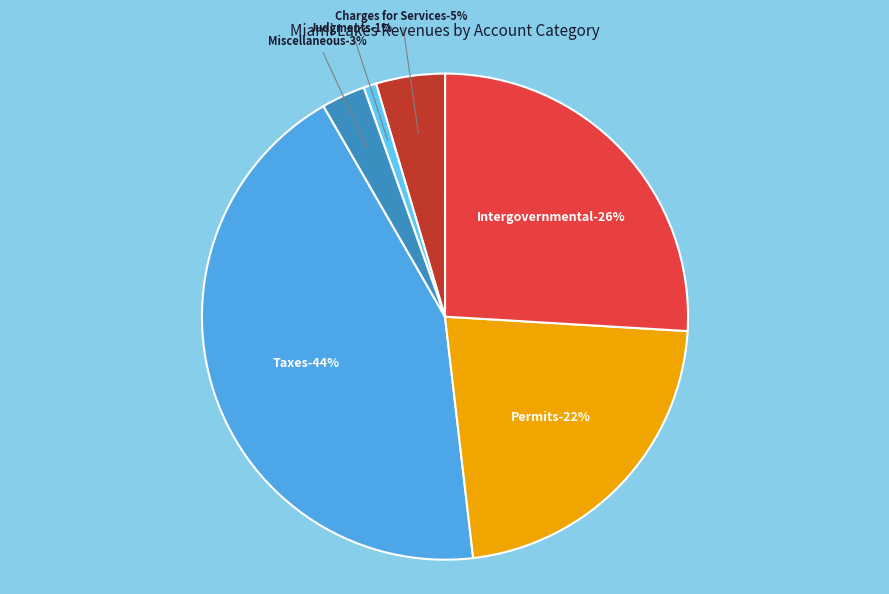

Which category has the biggest portion of the pie?

Taxes